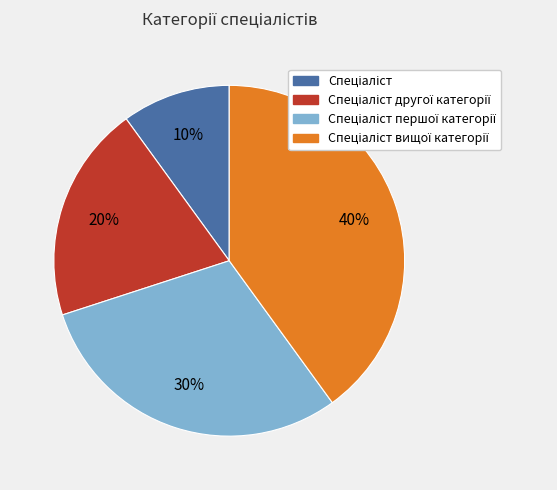

Is there any slice that represents more than half of the pie?

No